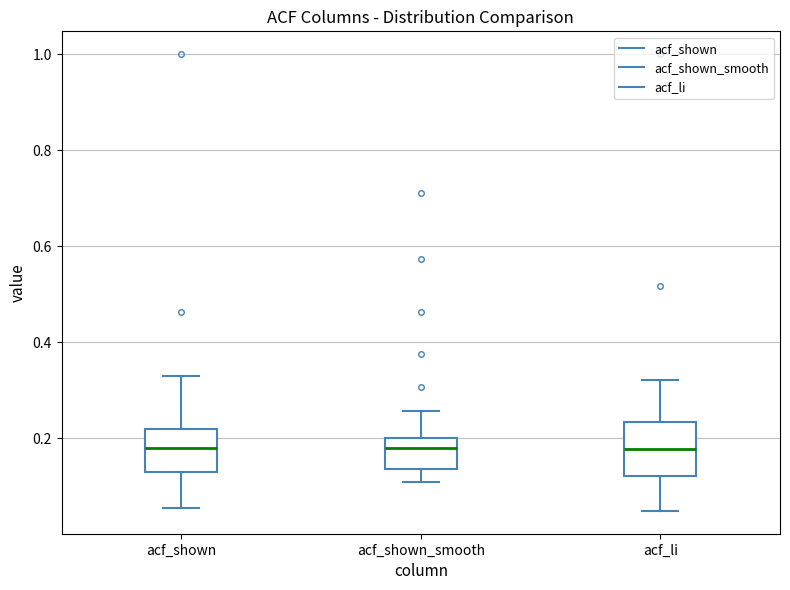

Which box is the tallest, from its lower edge to its upper edge?

acf_li